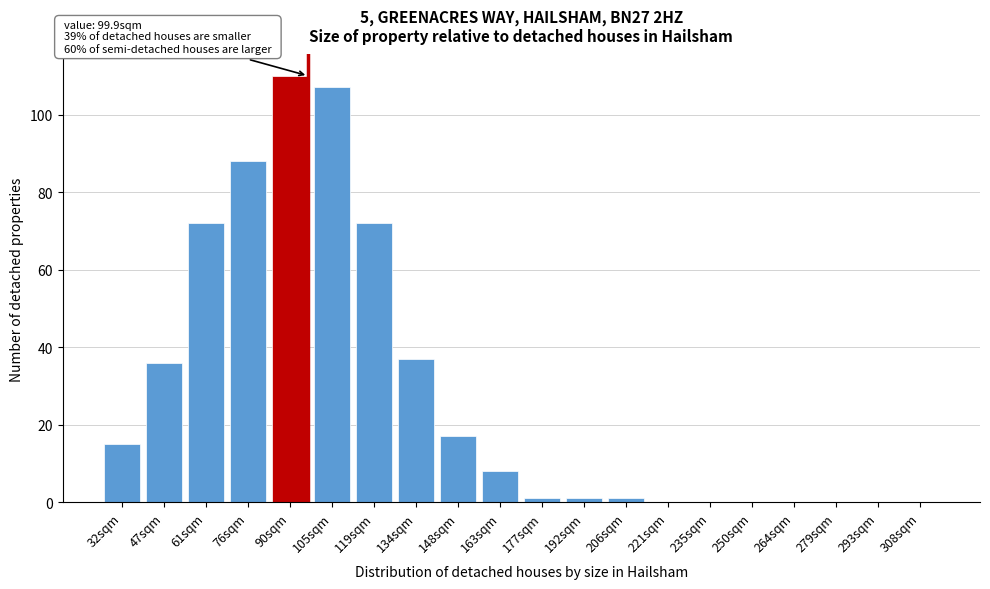

Reading left to right, list all the values displayed in this chart.

32sqm=15	47sqm=36	61sqm=72	76sqm=88	90sqm=110	105sqm=107	119sqm=72	134sqm=37	148sqm=17	163sqm=8	177sqm=1	192sqm=1	206sqm=1	221sqm=0	235sqm=0	250sqm=0	264sqm=0	279sqm=0	293sqm=0	308sqm=0